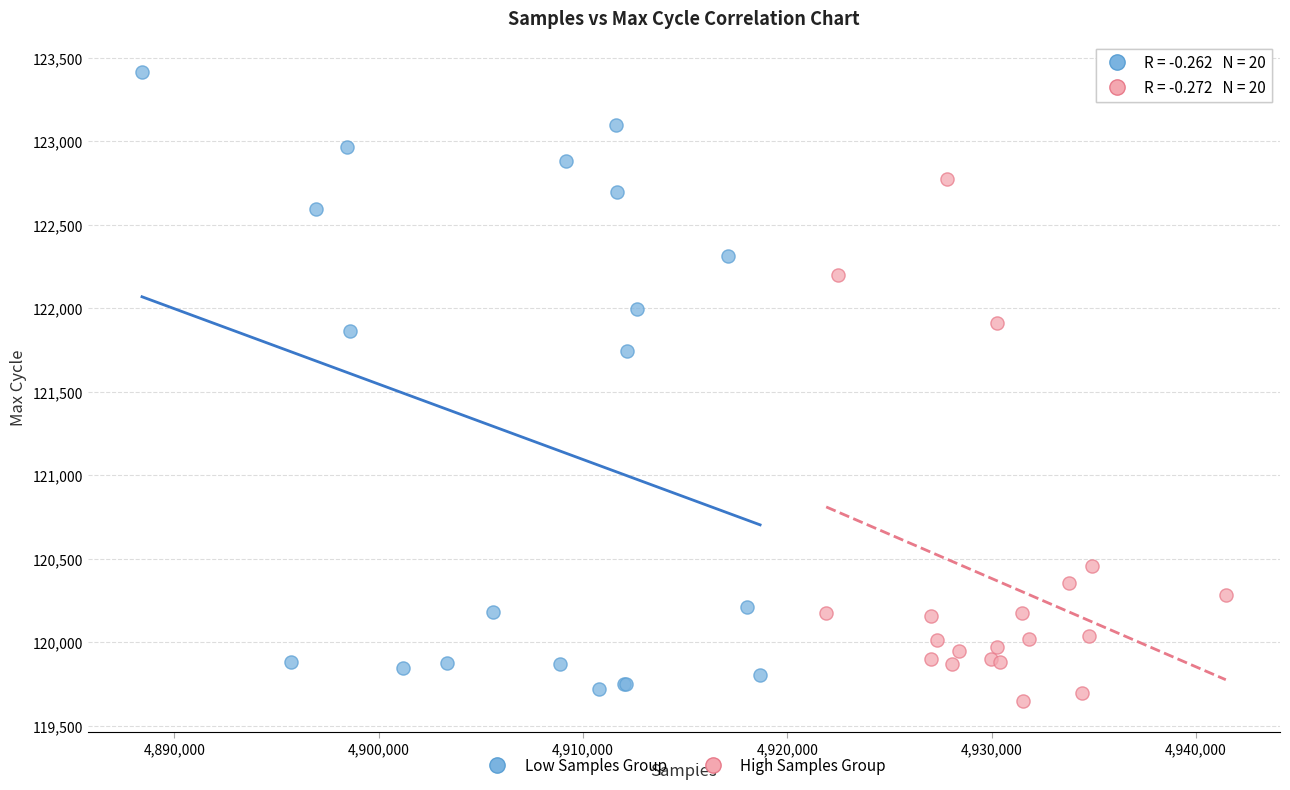

Which series has the largest Y range (max minus min)?

Low Samples Group